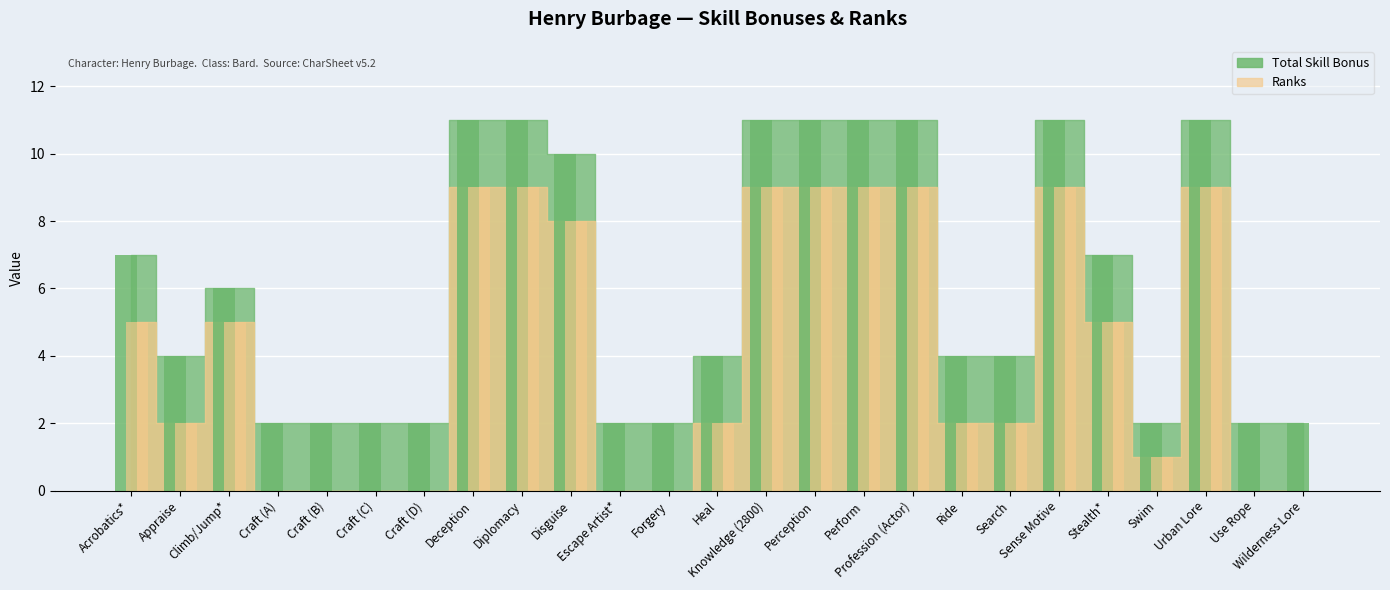

What is the label of the 1st bar from the left?

Acrobatics*